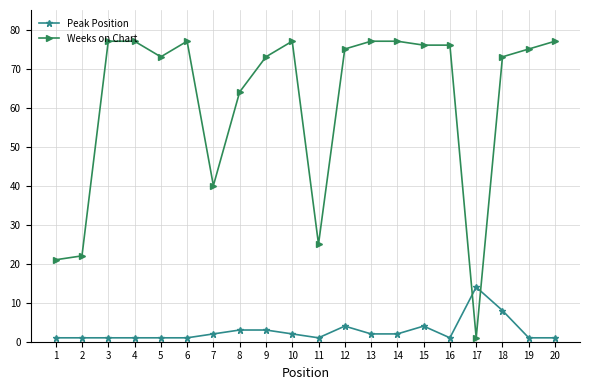

What is the sum of all Weeks on Chart values?

1233